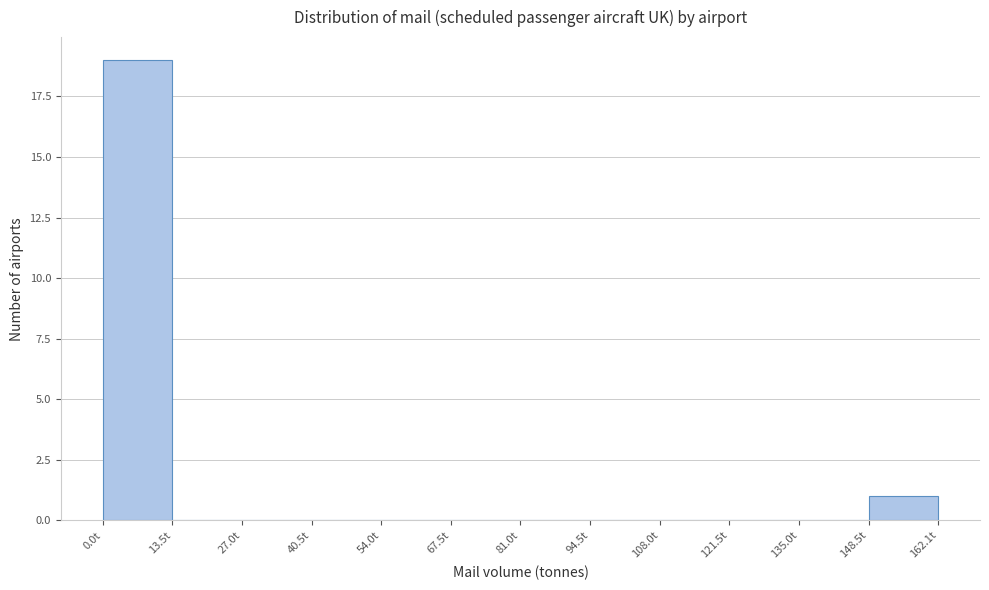

Over which range of the x-axis is the bar tallest?

0 to 14